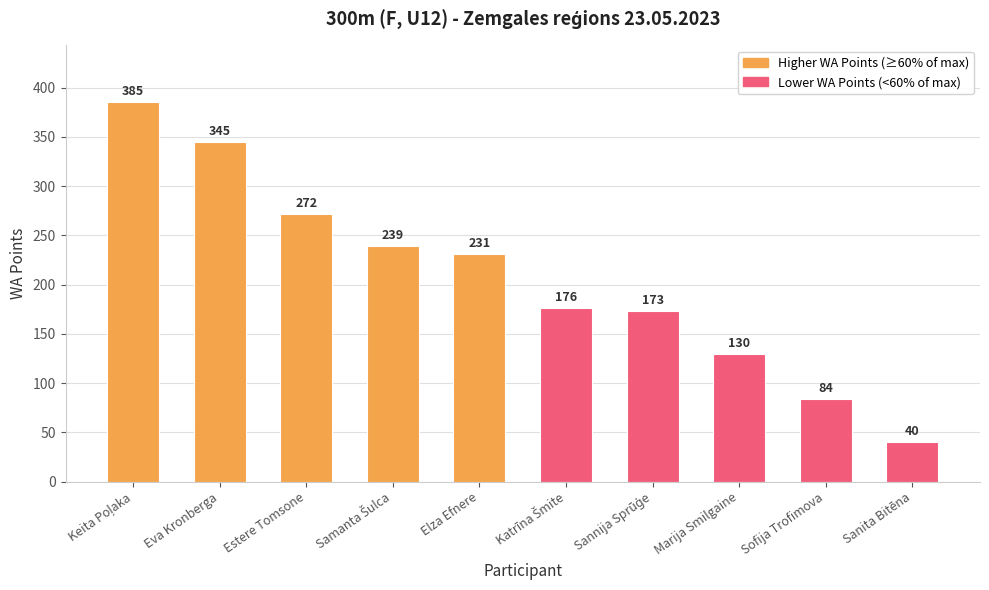

What is the label of the 8th bar from the right?

Estere Tomsone